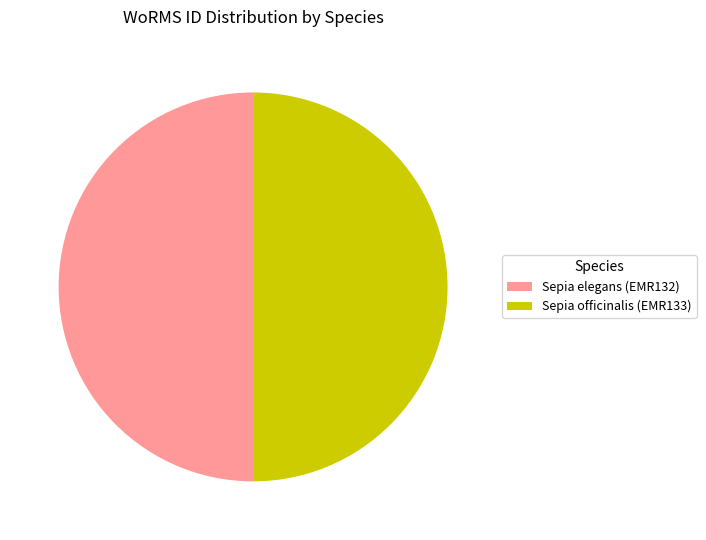

Count the number of slices in the pie.

2